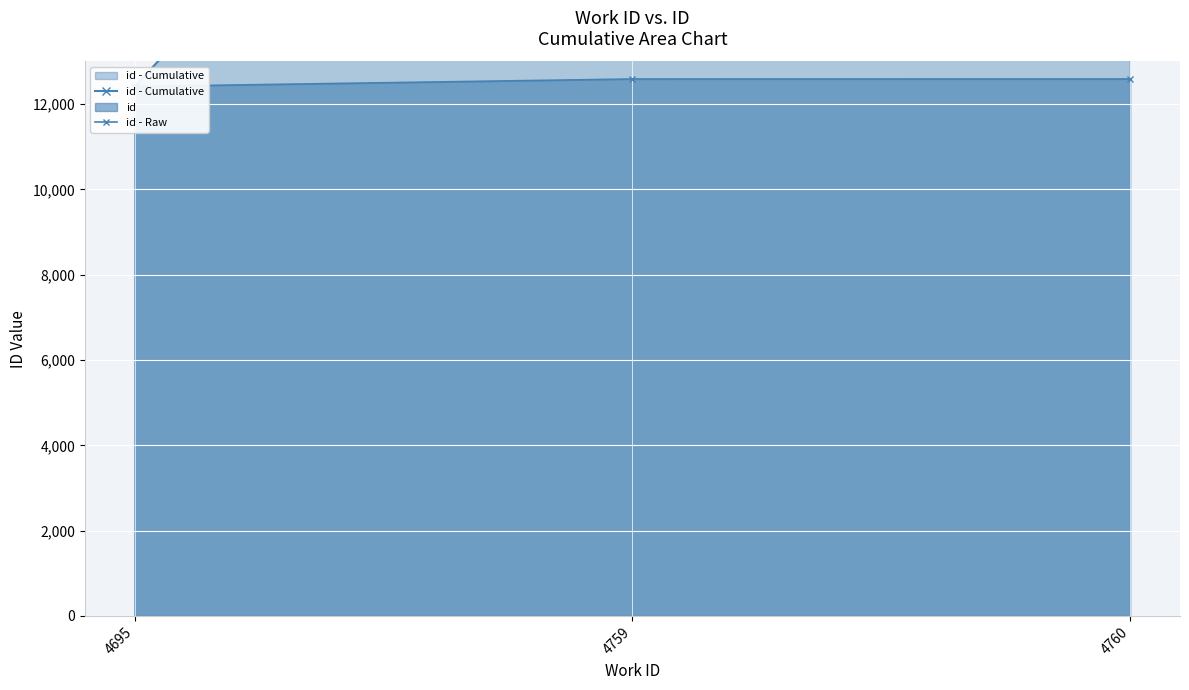

Is it true that id - Raw equals 12589 at 4759?

True